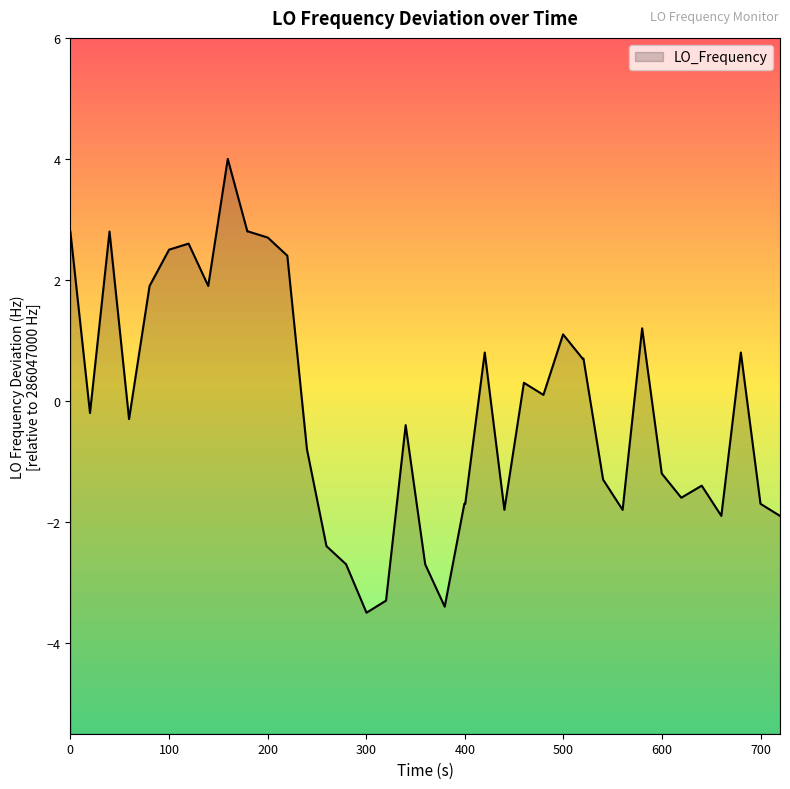

How many lines are shown in the chart?

1